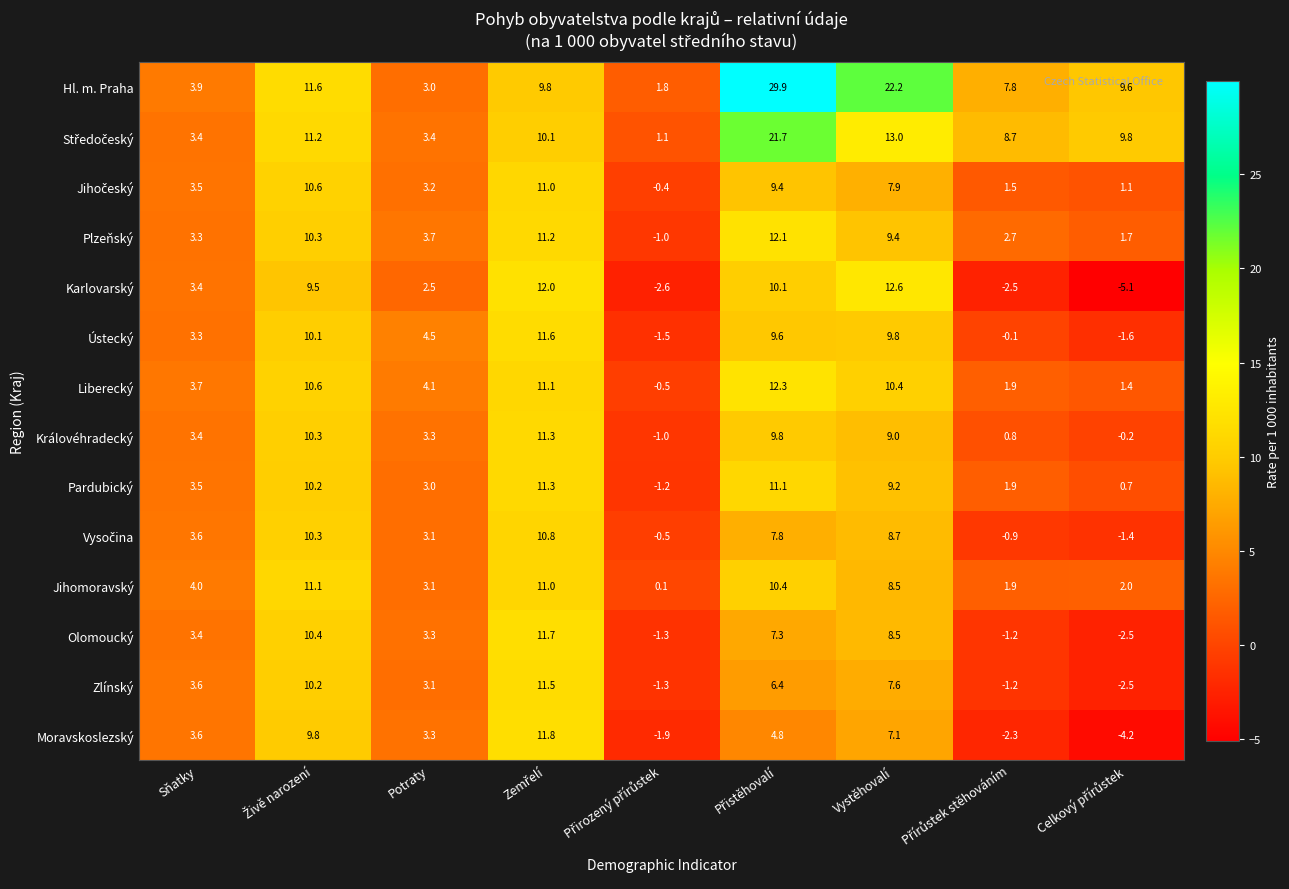

How many categories are shown in the chart?

9